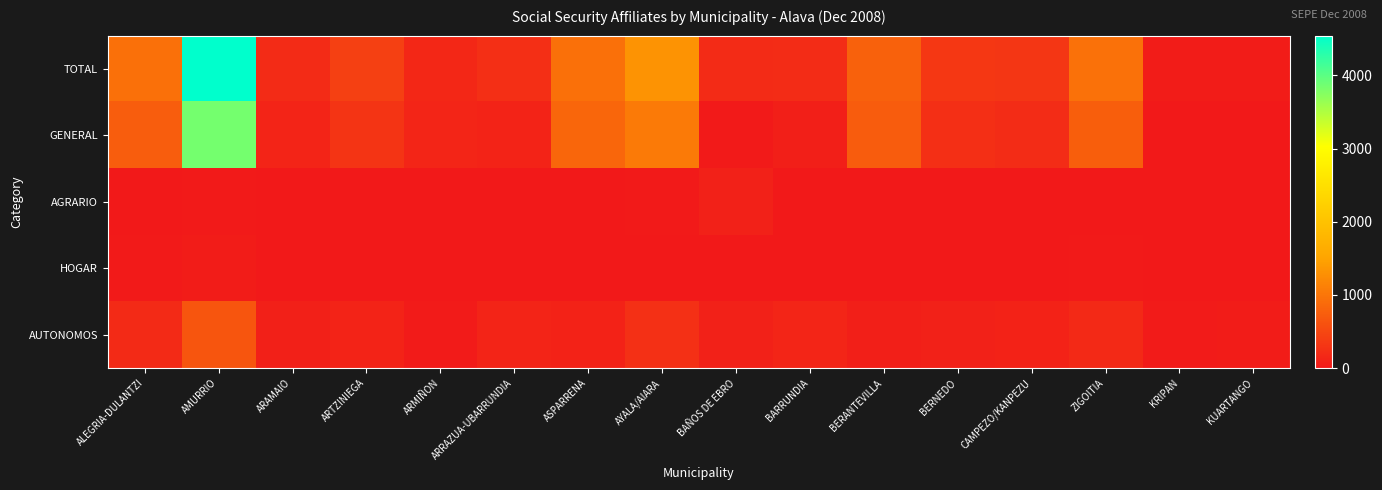

What is the total value across all series at KRIPAN?

82